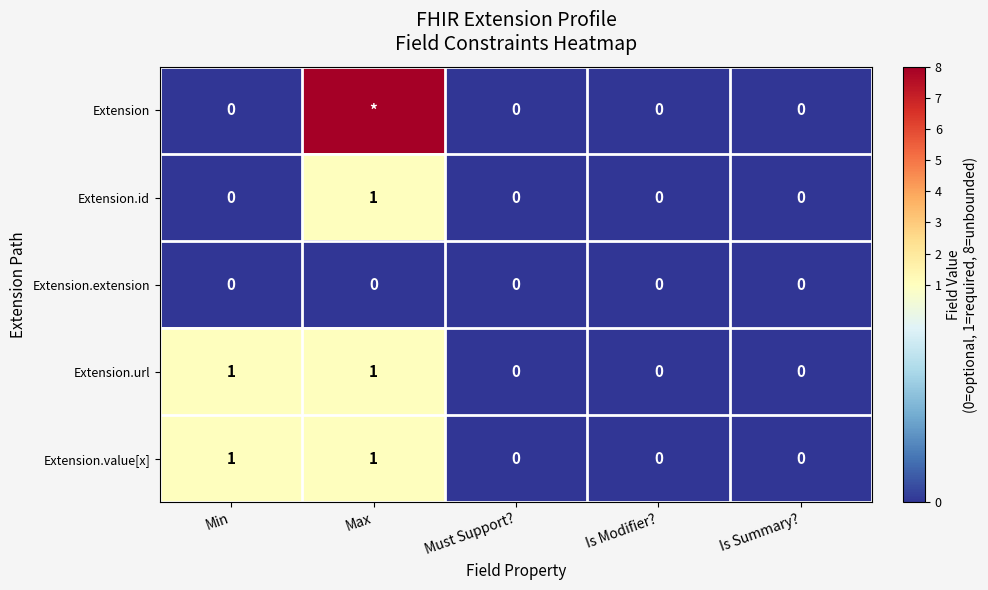

True or false: Extension.url has a value of 1 at Min.

True